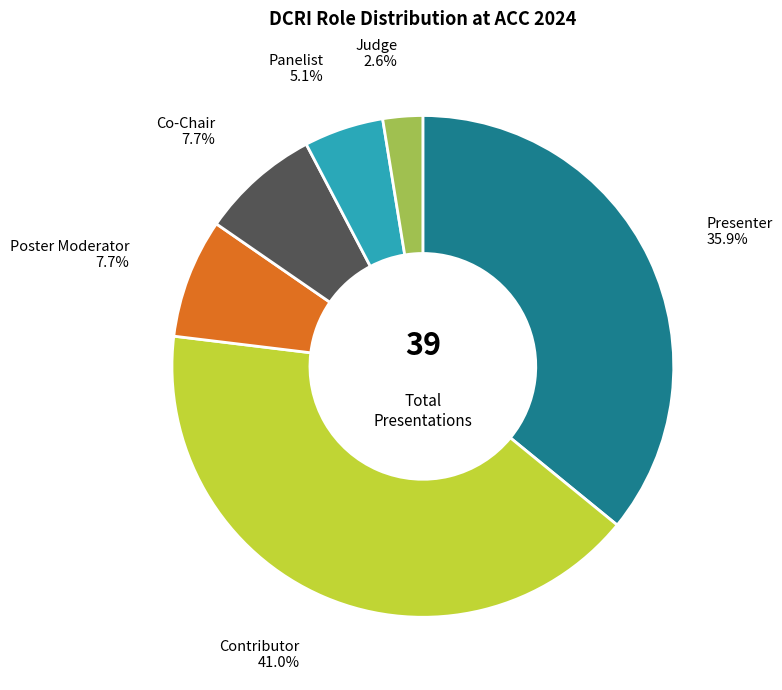

Combined, what portion of the pie is Presenter and Panelist?

41.0%